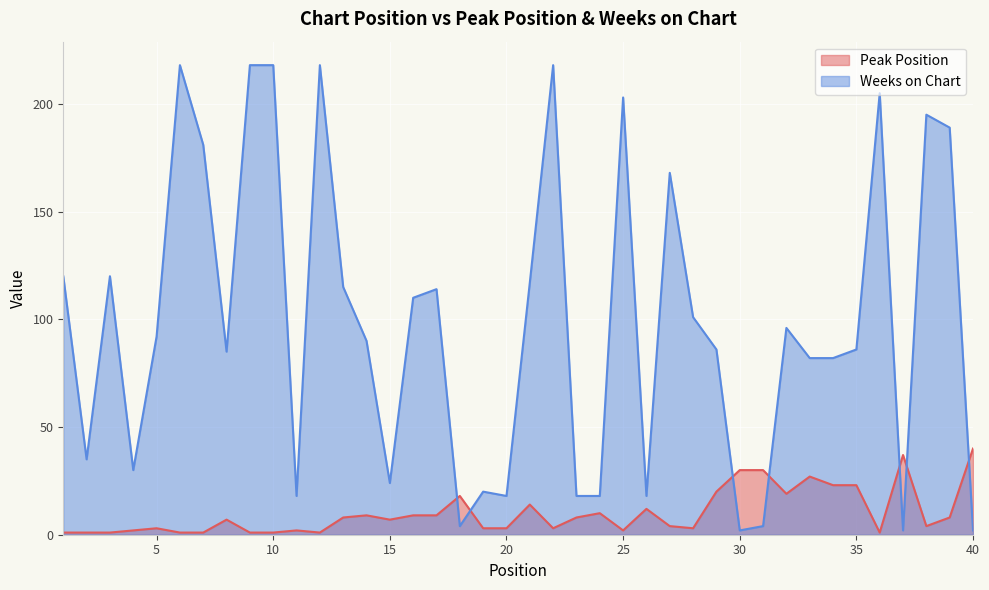

The value of Weeks on Chart at 13 is 157. True or false?

False